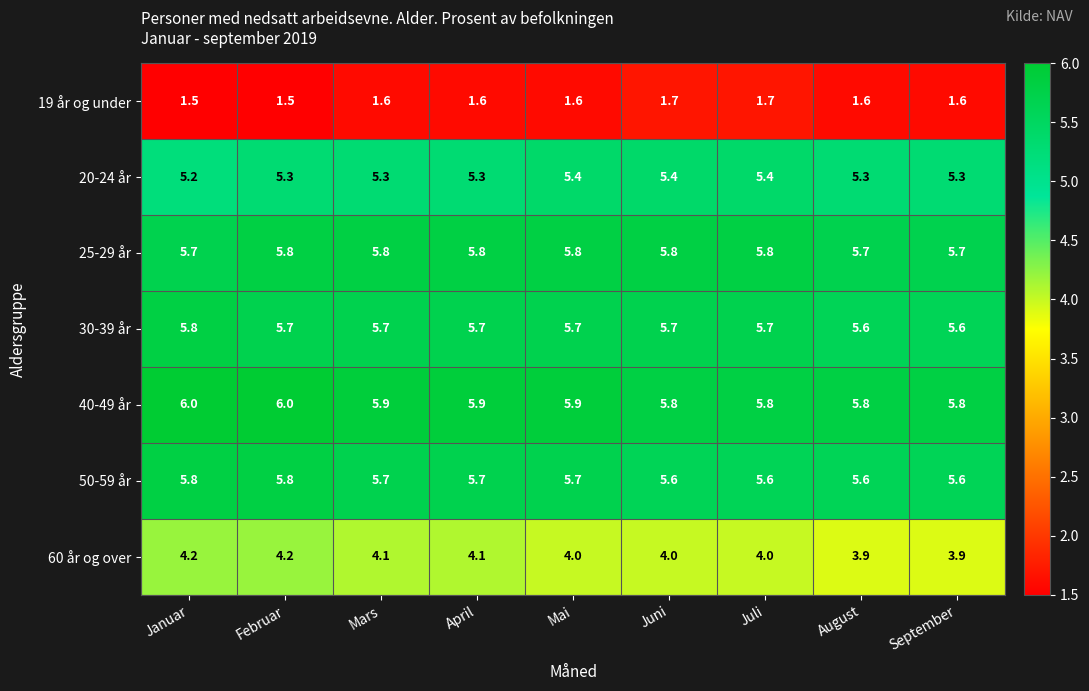

Read the 50-59 år value at September.

5.6